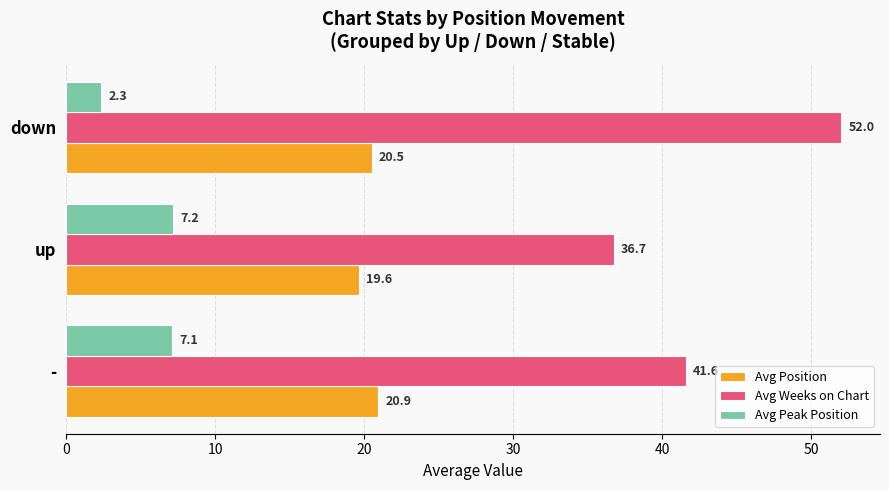

Is it true that Avg Weeks on Chart equals 49.2 at up?

False